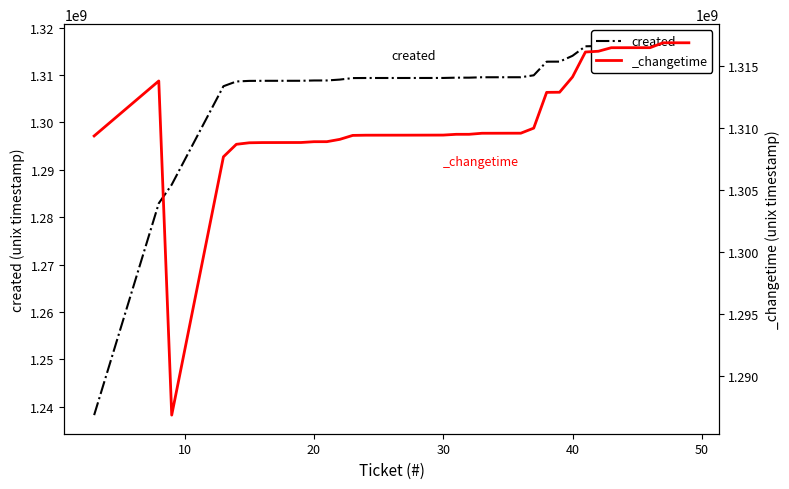

What is the difference between the maximum and second lowest values?

33911122